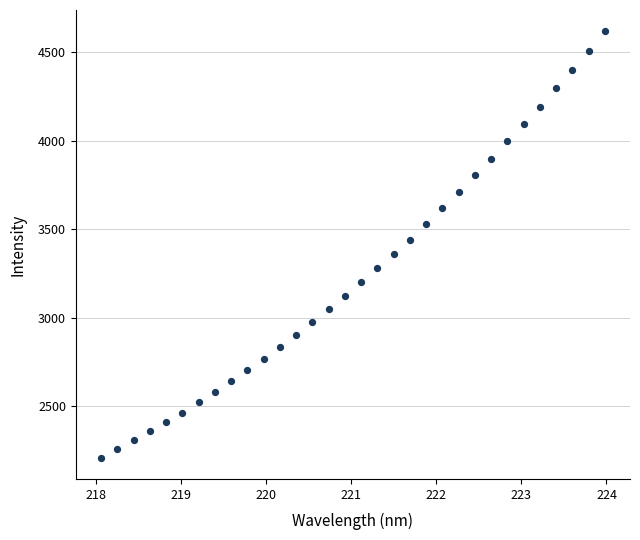

What is the range of X values (max minus min)?

5.9